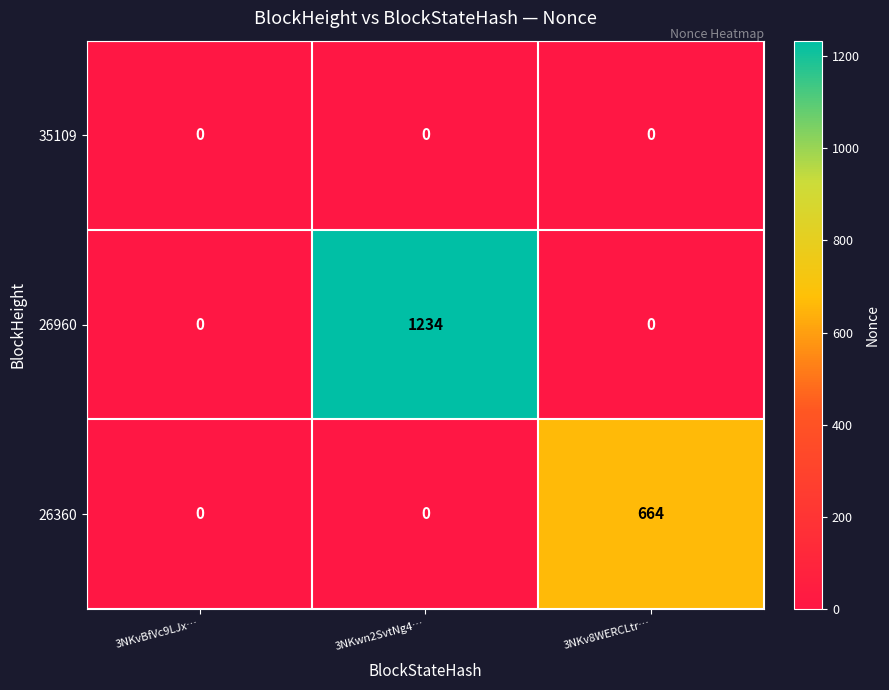

List the series in order of their peak value, lowest first.

35109, 26360, 26960